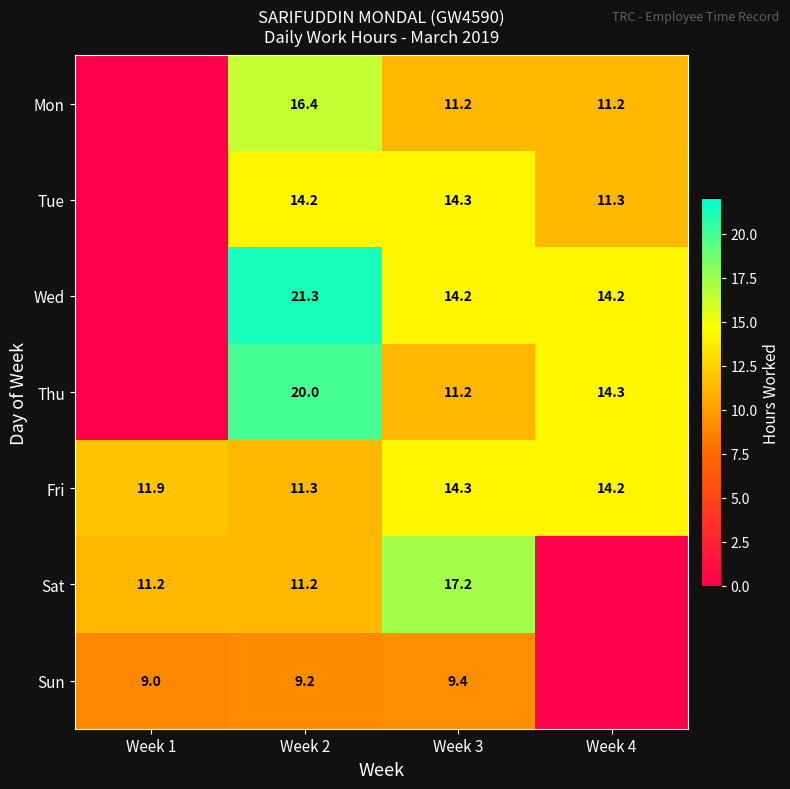

List the labels in order of Fri value, largest first.

Week 3, Week 4, Week 1, Week 2